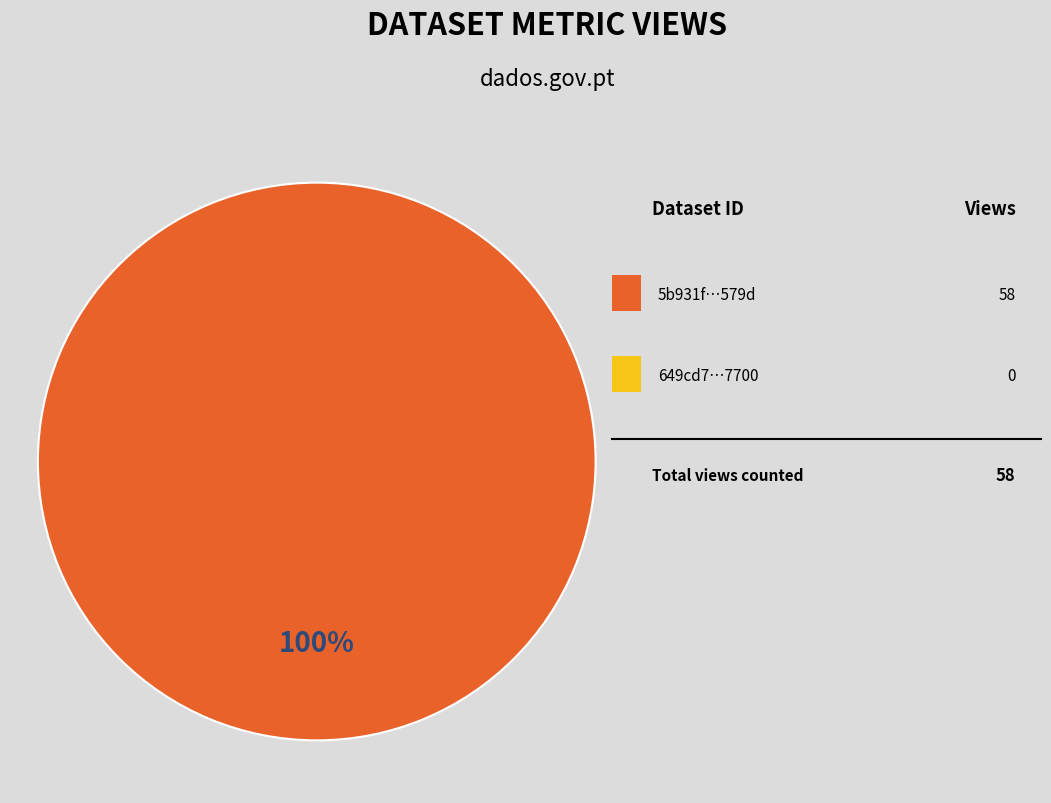

Count the number of slices in the pie.

1